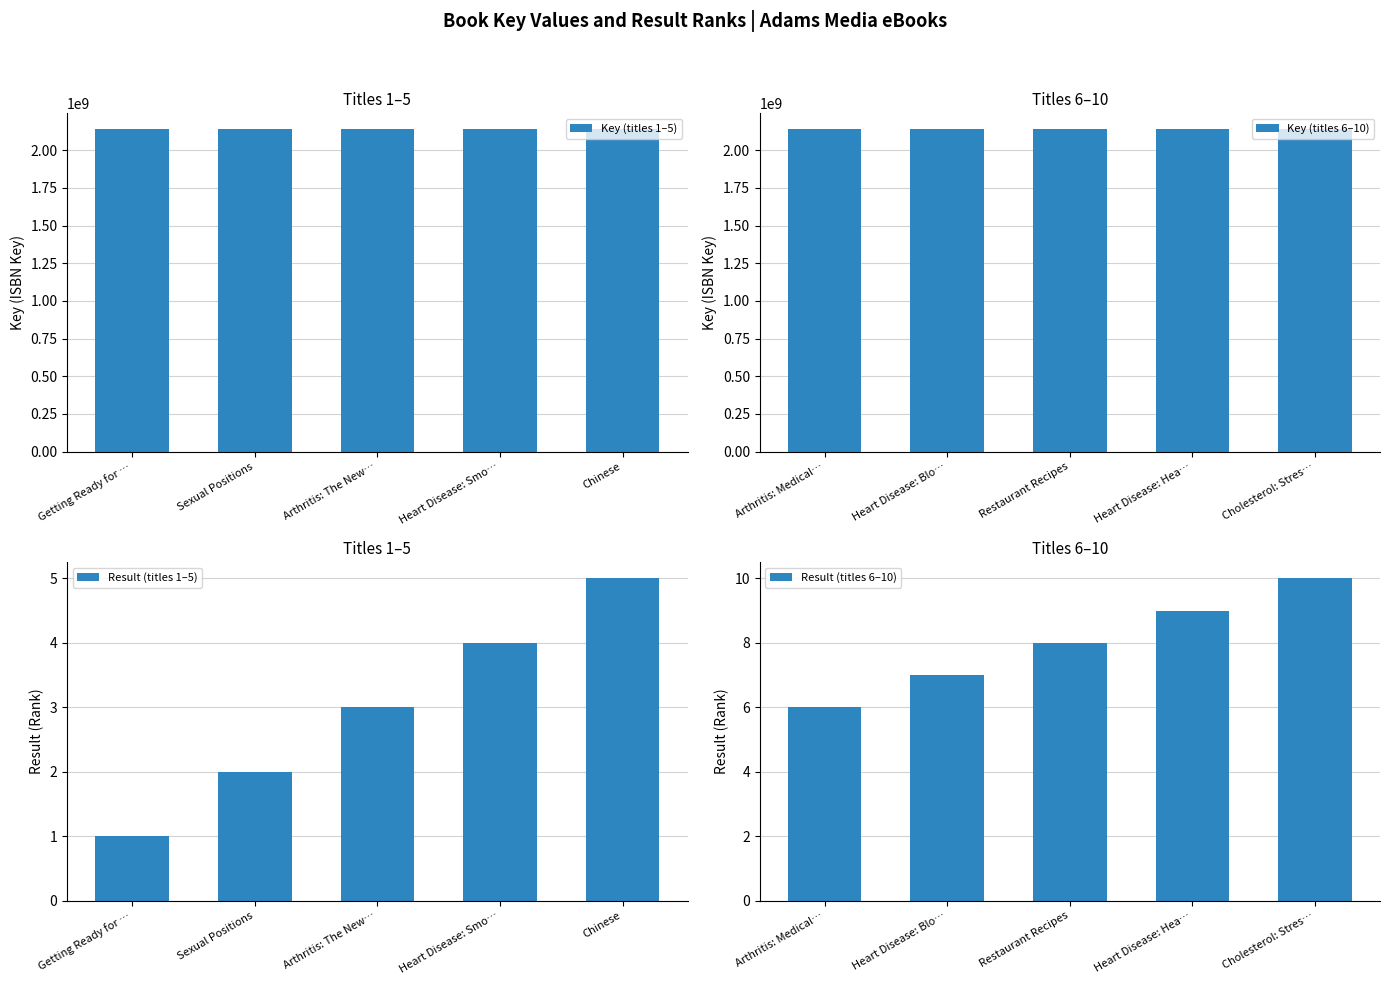

Between Sexual Positions and Chinese, which is larger?

Chinese